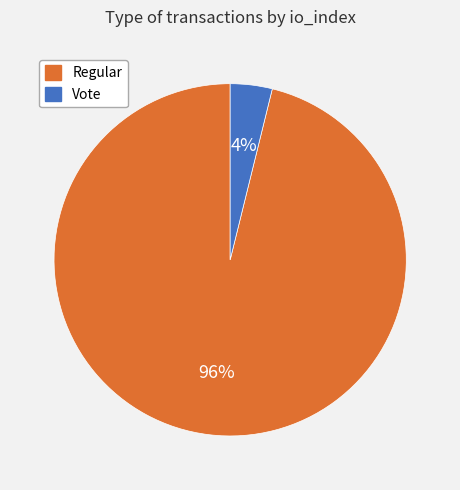

To the nearest percent, what is the average slice percentage?

50%